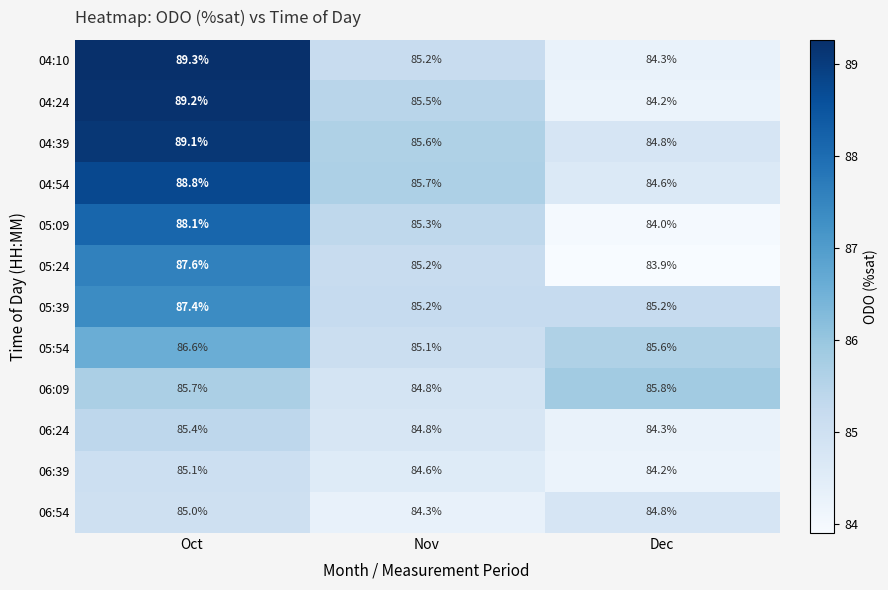

List the labels in order of 05:54 value, largest first.

Oct, Dec, Nov